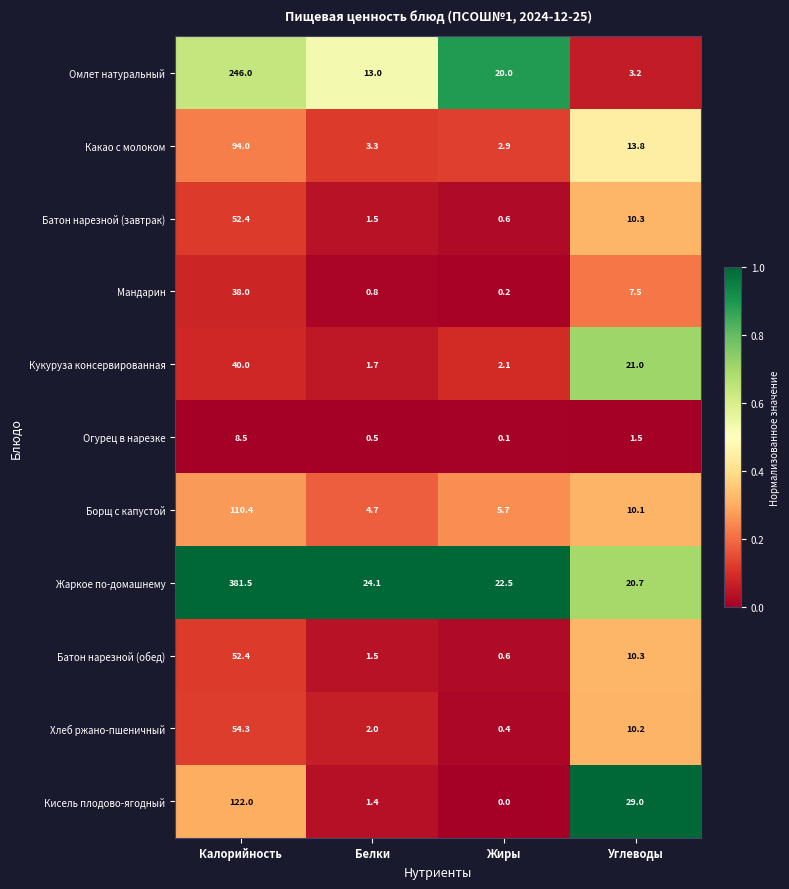

What is the approximate value of Кисель плодово-ягодный at Углеводы?

29.0